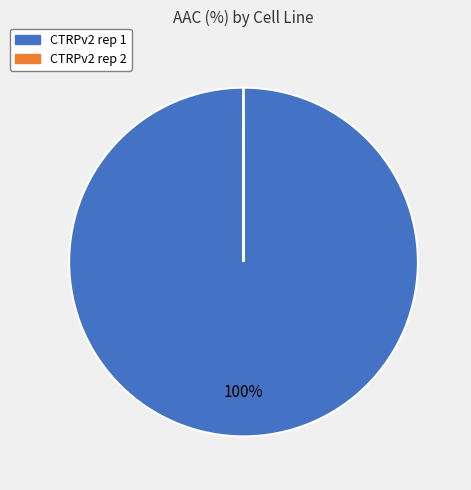

To the nearest percent, what is the difference between the largest and smallest slice percentages?

100%